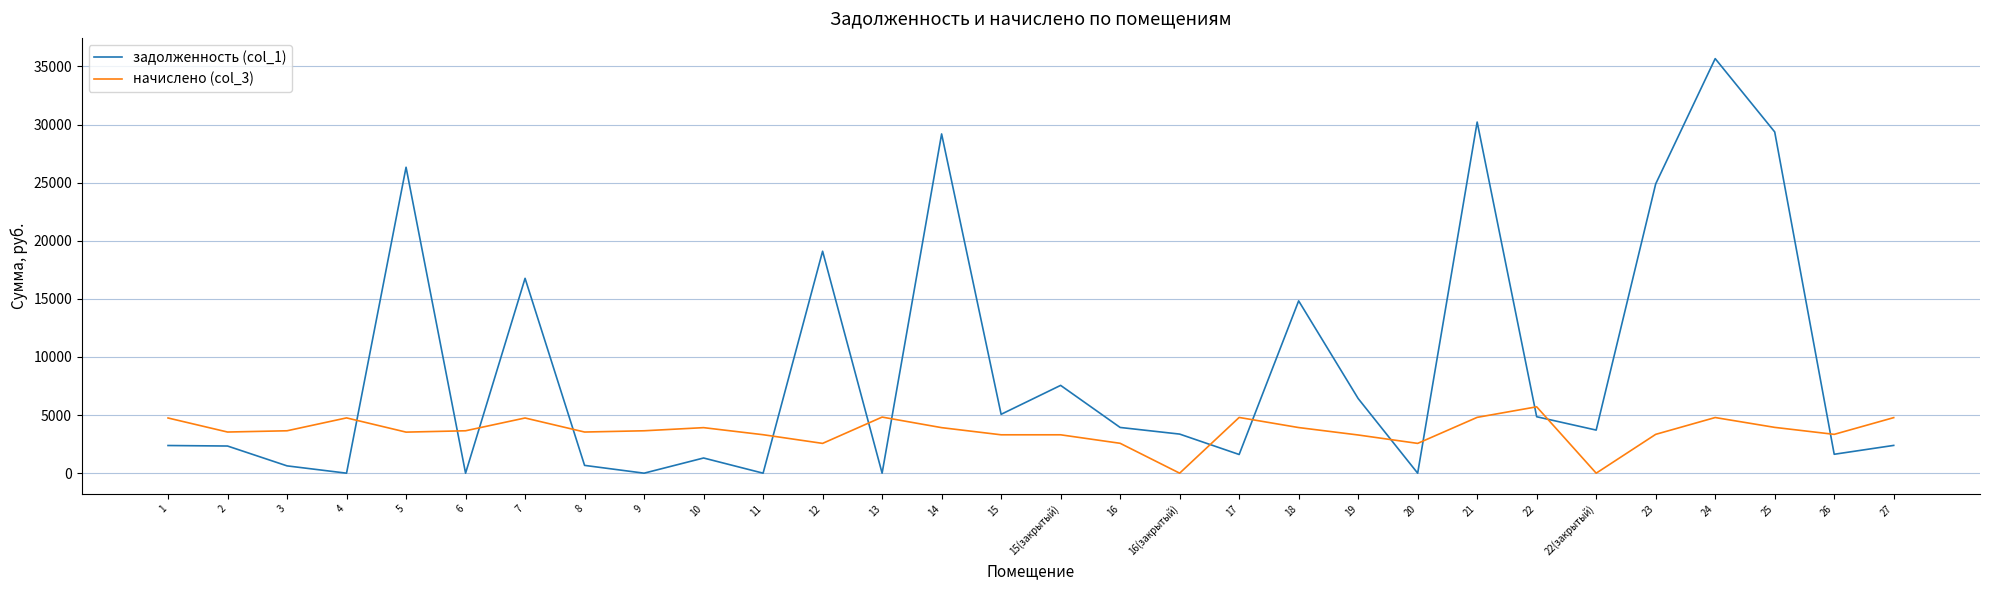

What is the highest value of the задолженность (col_1) series?

35676.5